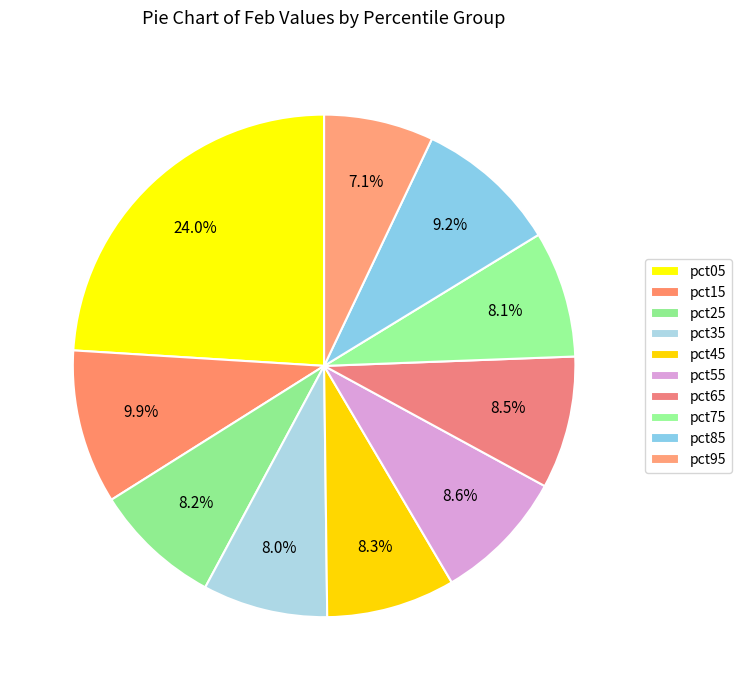

How many segments does this pie chart have?

10